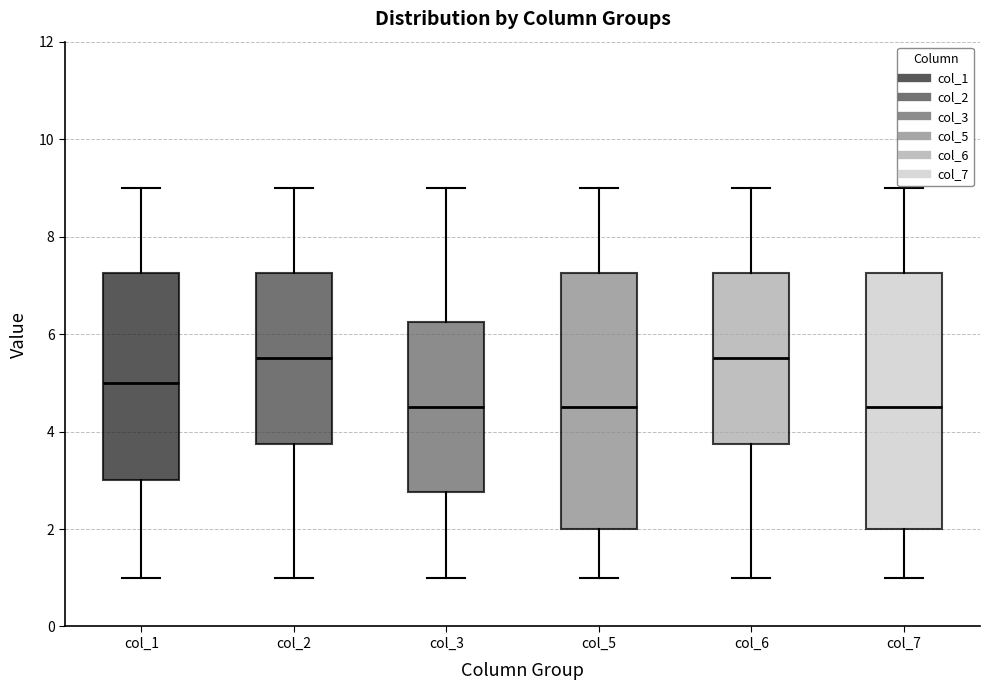

Reading left to right, read every box against the y-axis: the position of its median line, the range the box covers, and the ends of its whiskers. The values are not printed on the chart, so give them approximately, as read against the axis.

col_1: median 5.0, box 3.0 to 7.2, whiskers 1.0 to 9.0
col_2: median 5.6, box 3.8 to 7.2, whiskers 1.0 to 9.0
col_3: median 4.6, box 2.8 to 6.2, whiskers 1.0 to 9.0
col_5: median 4.6, box 2.0 to 7.2, whiskers 1.0 to 9.0
col_6: median 5.6, box 3.8 to 7.2, whiskers 1.0 to 9.0
col_7: median 4.6, box 2.0 to 7.2, whiskers 1.0 to 9.0